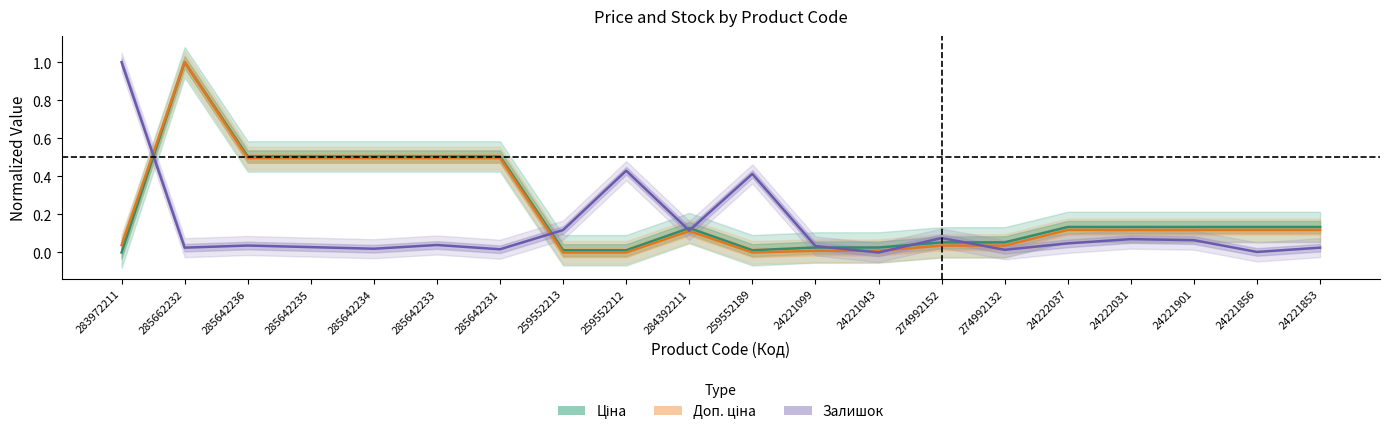

Does the chart have visible grid lines?

No